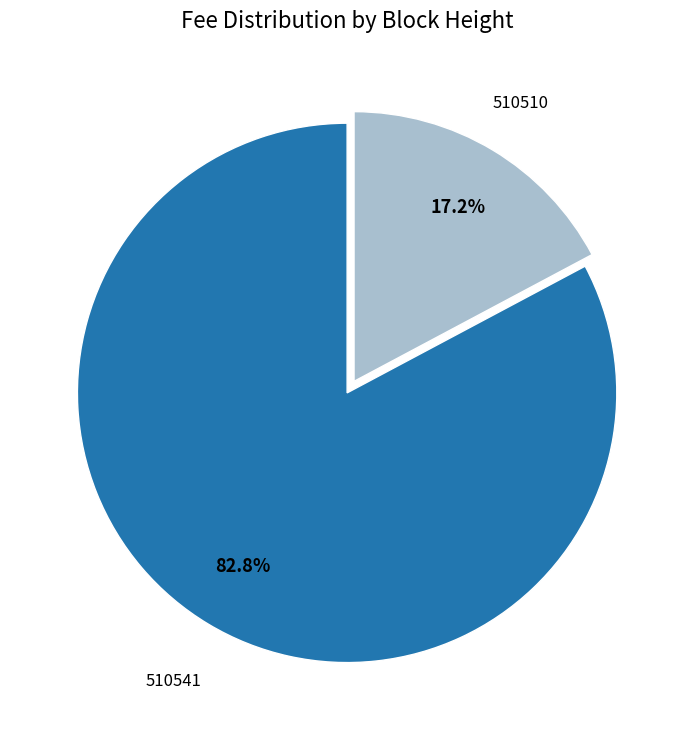

To the nearest percent, what is the combined percentage of 510541 and 510510?

100%